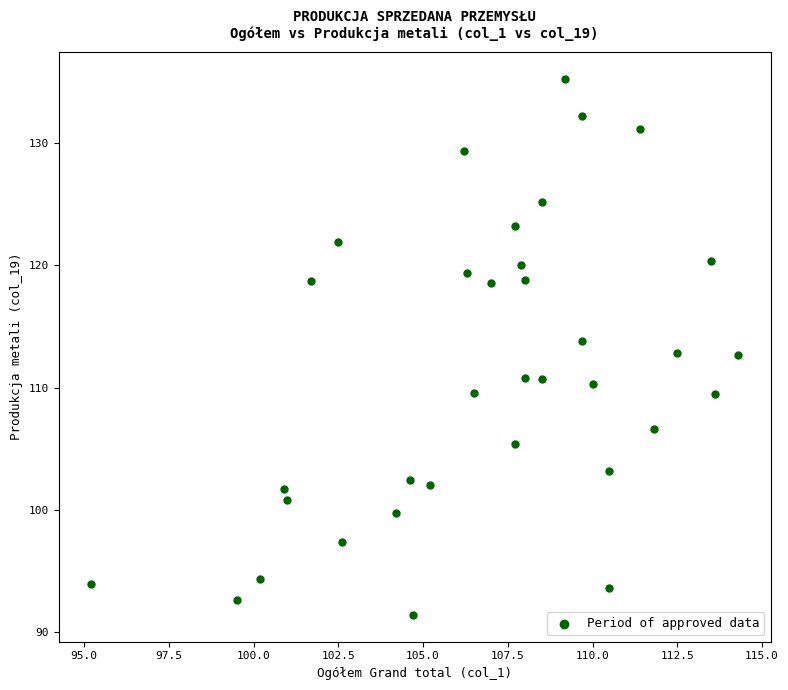

What is the range of X values (max minus min)?

19.1